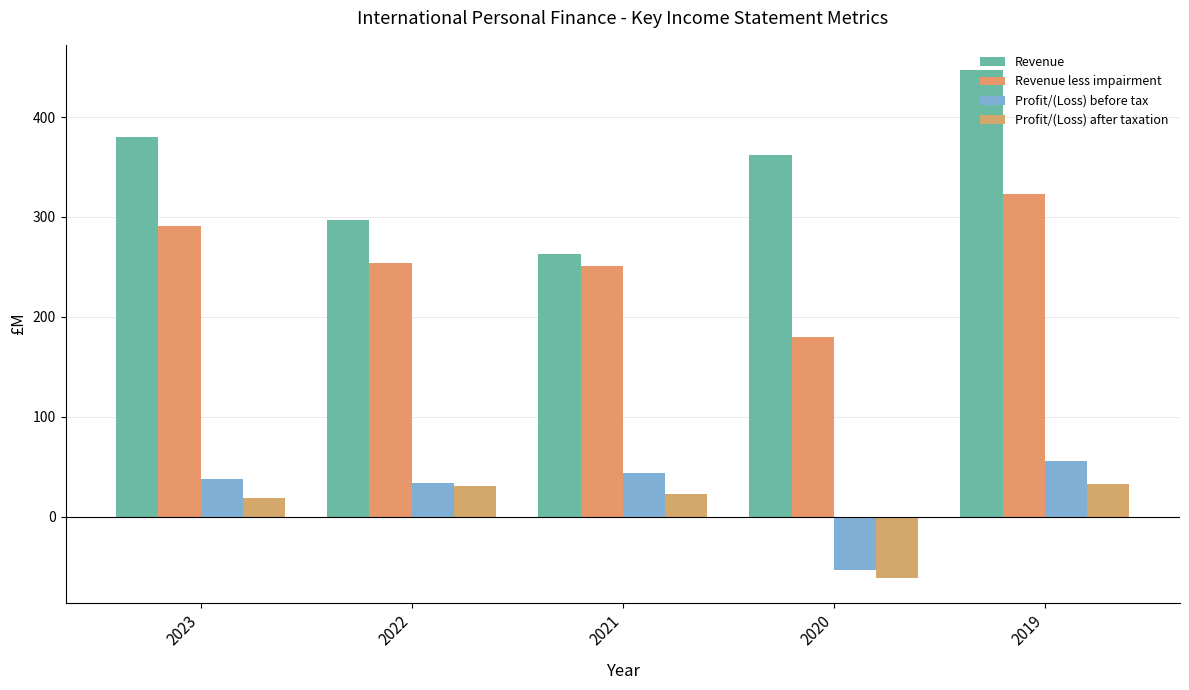

What is the difference between the highest and lowest values at 2019?

413.8